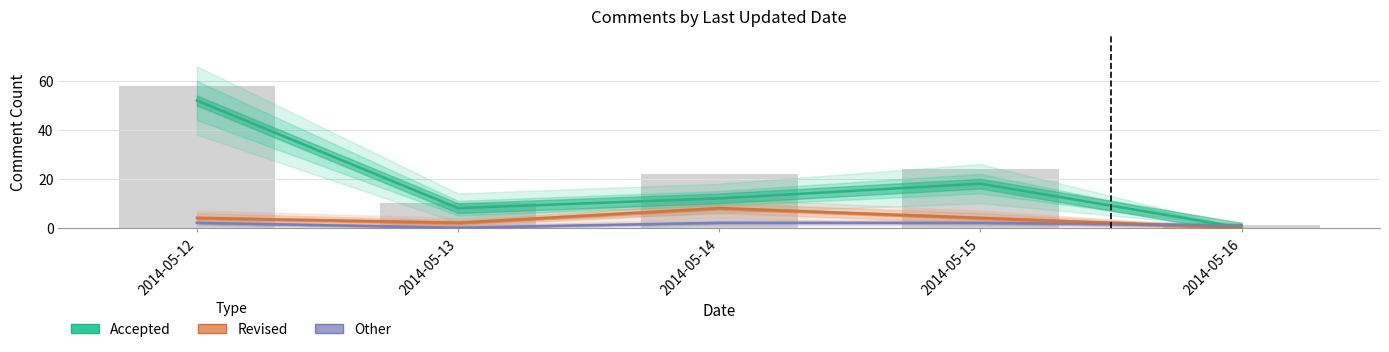

Between 2014-05-15 and 2014-05-13, which is larger?

2014-05-15